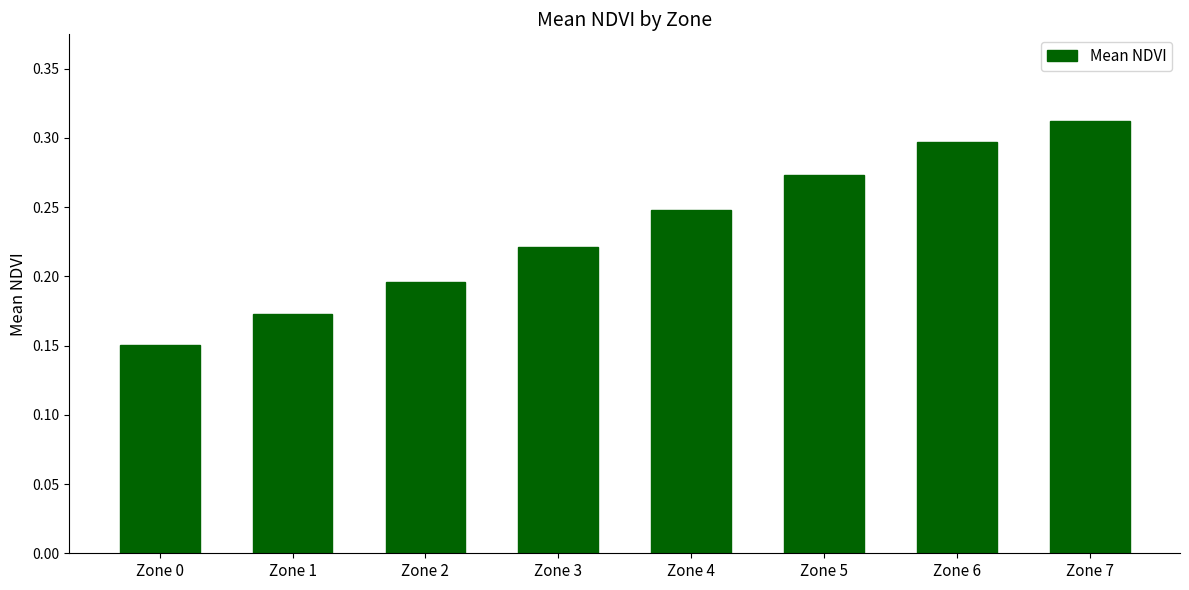

Rank the categories by value from highest to lowest.

Zone 7, Zone 6, Zone 5, Zone 4, Zone 3, Zone 2, Zone 1, Zone 0